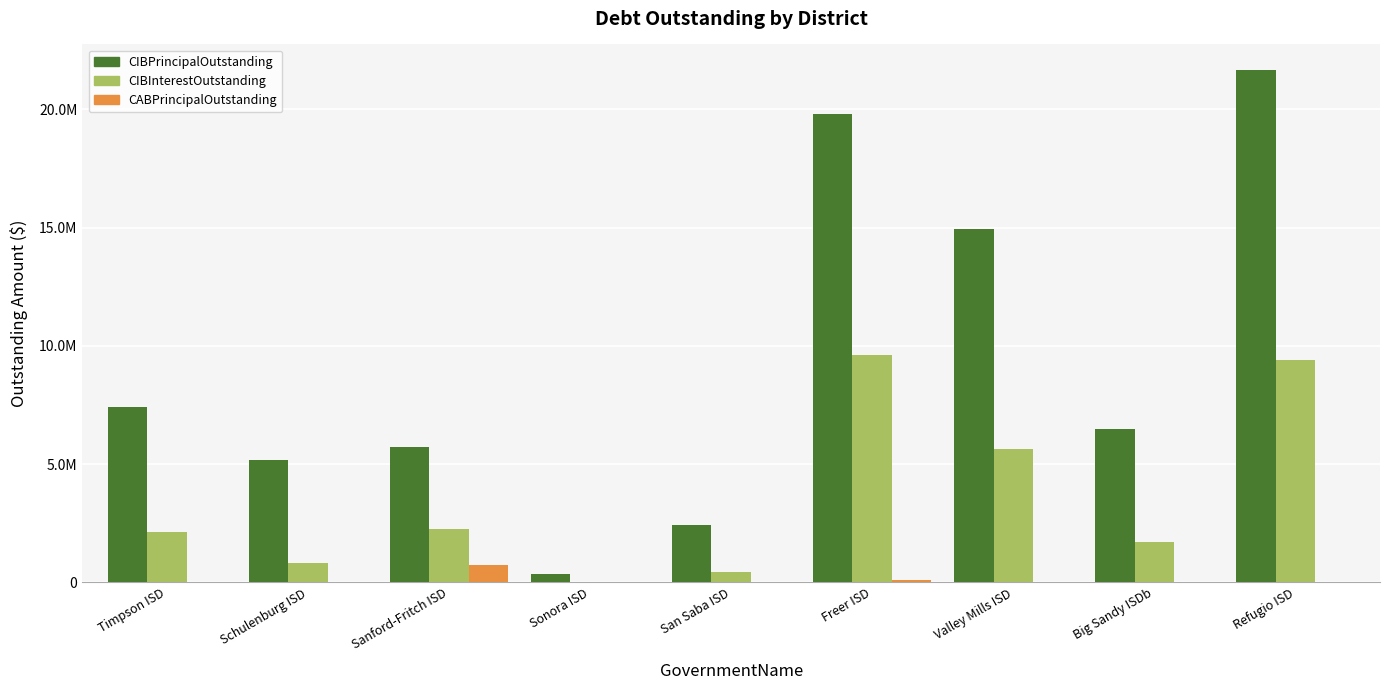

What is the highest value of the CIBInterestOutstanding series?

9631687.5